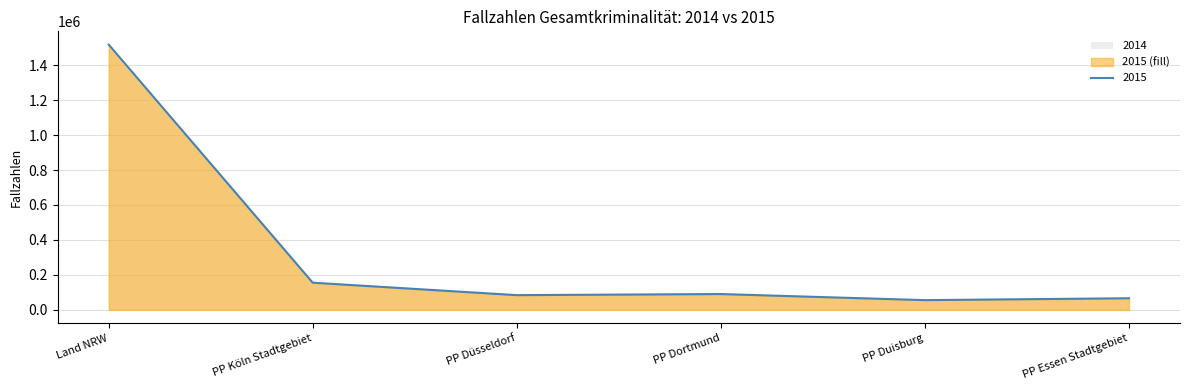

Does the chart have visible grid lines?

Yes